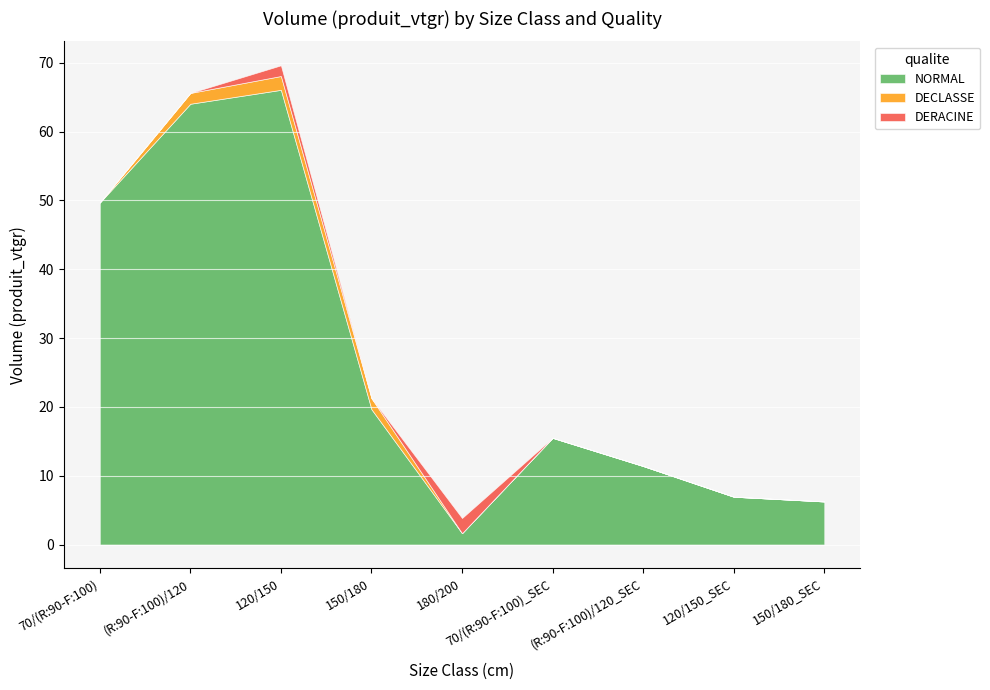

True or false: DECLASSE has more than 0 interior local peaks.

True